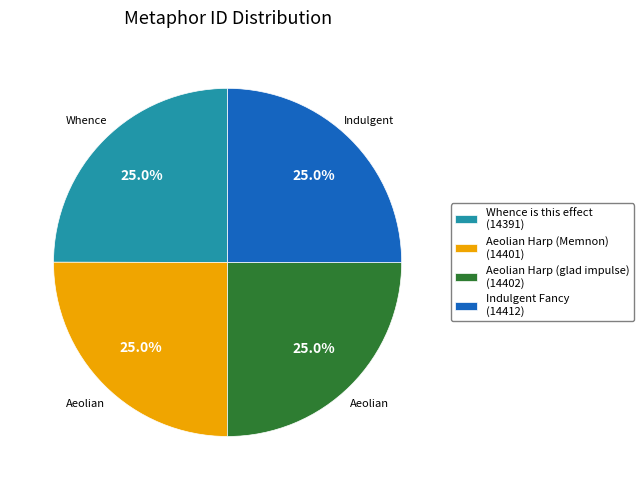

Is it true that Indulgent Fancy is 25% of the pie?

True